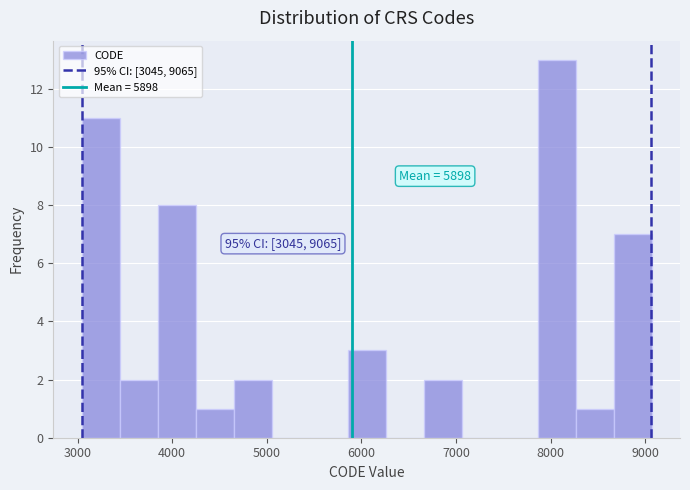

Over which range of the x-axis is the bar tallest?

7900 to 8300